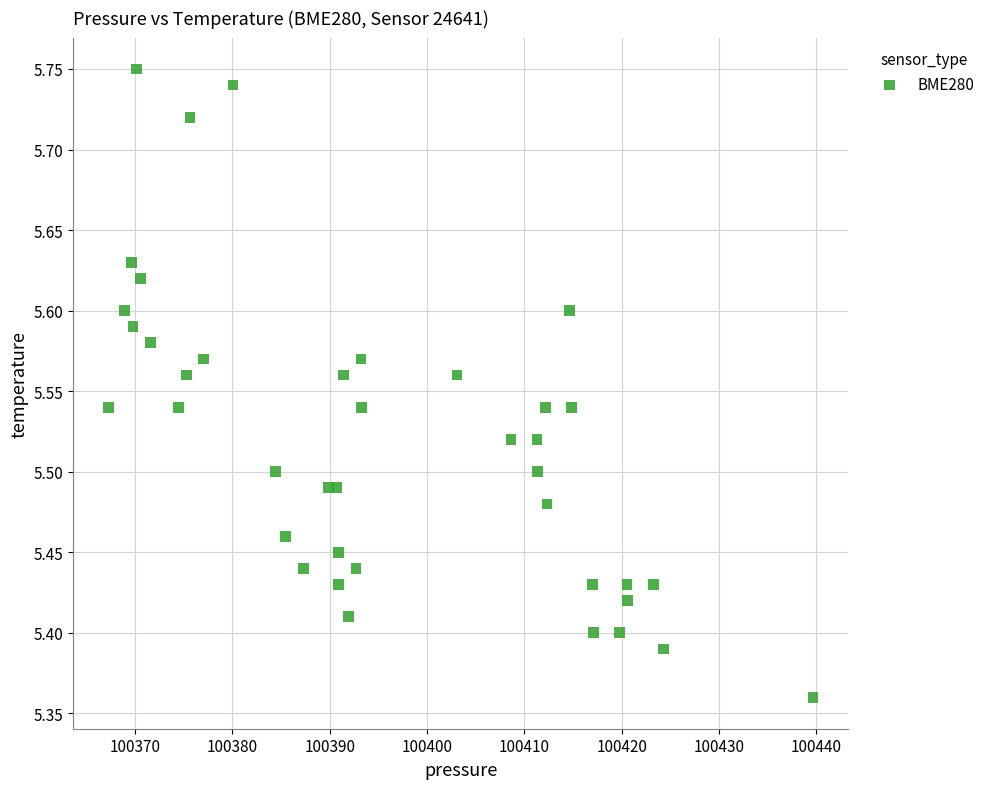

What is the range of Y values (max minus min)?

0.4